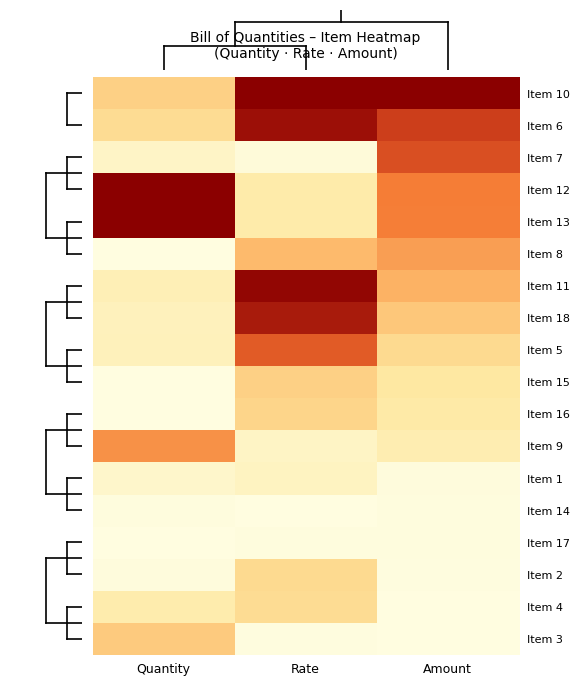

What is the total value across all series at Quantity?

4.1